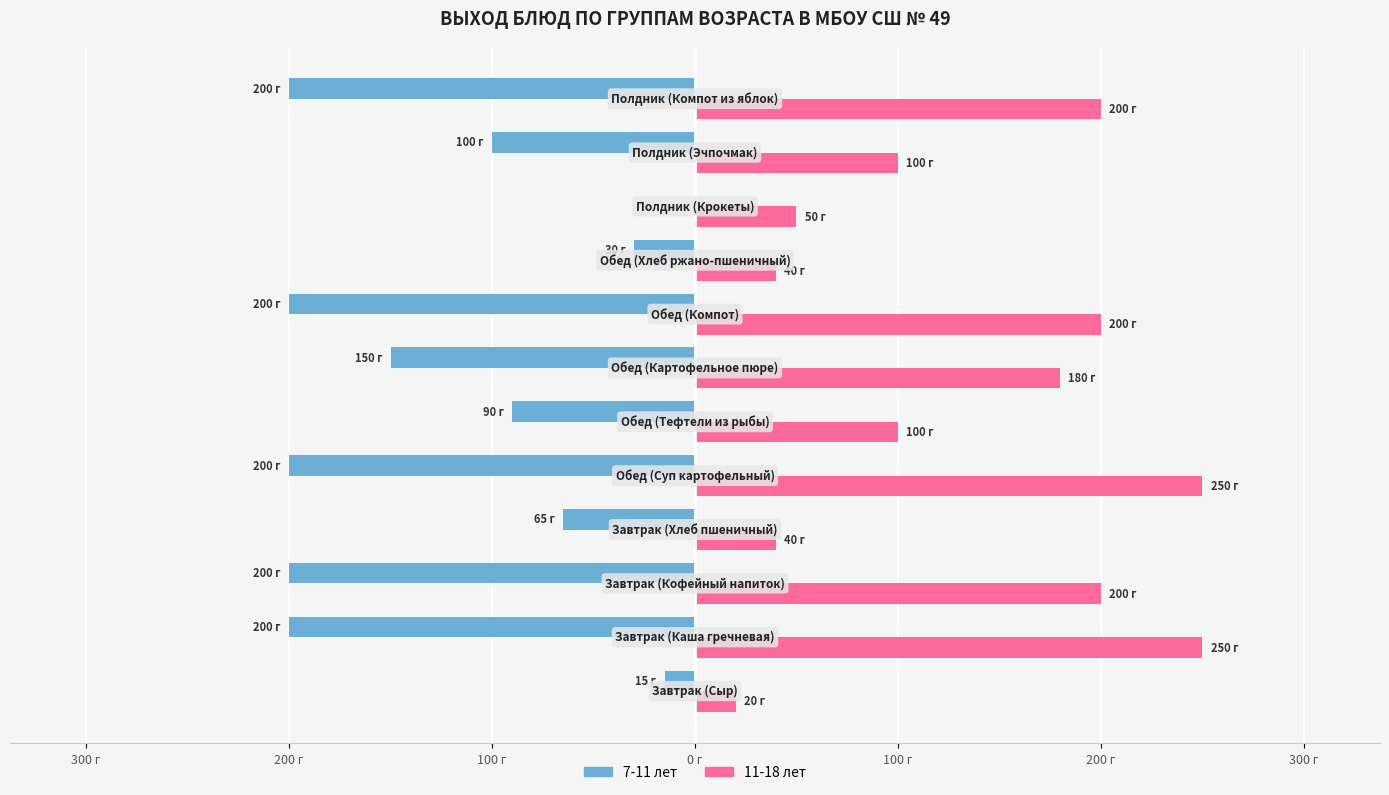

Reading left to right, what are all the values shown in this chart?

7-11 лет: -15	-200	-200	-65	-200	-90	-150	-200	-30	0	-100	-200
11-18 лет: 20	250	200	40	250	100	180	200	40	50	100	200